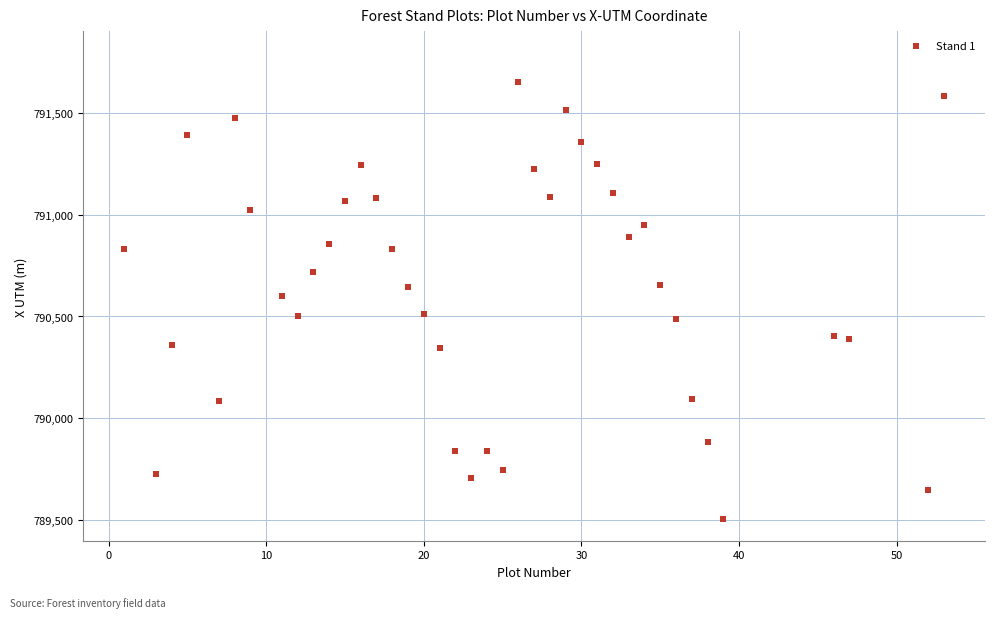

What is the range of X values (max minus min)?

52